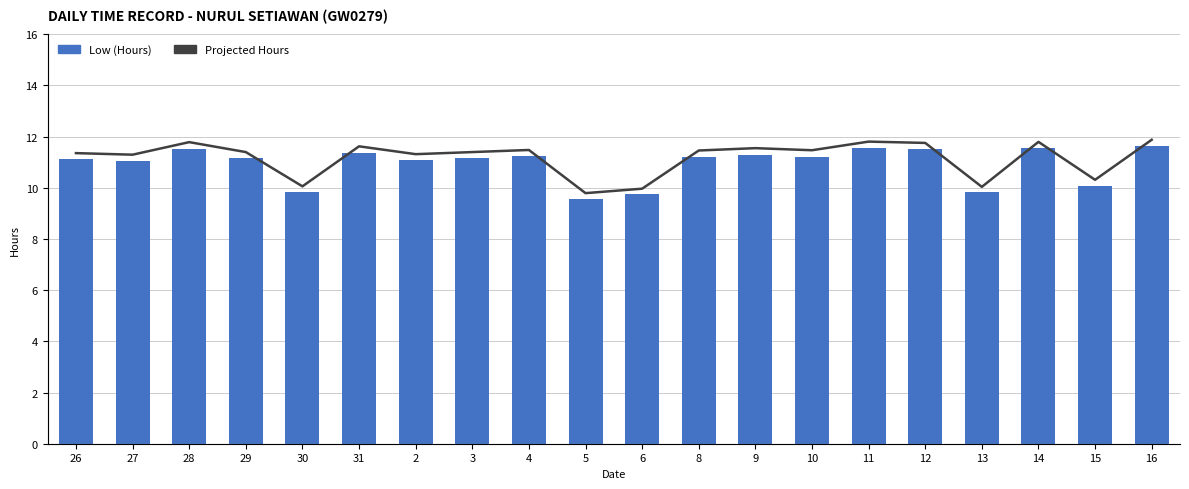

Between 30 and 27, which is larger?

27